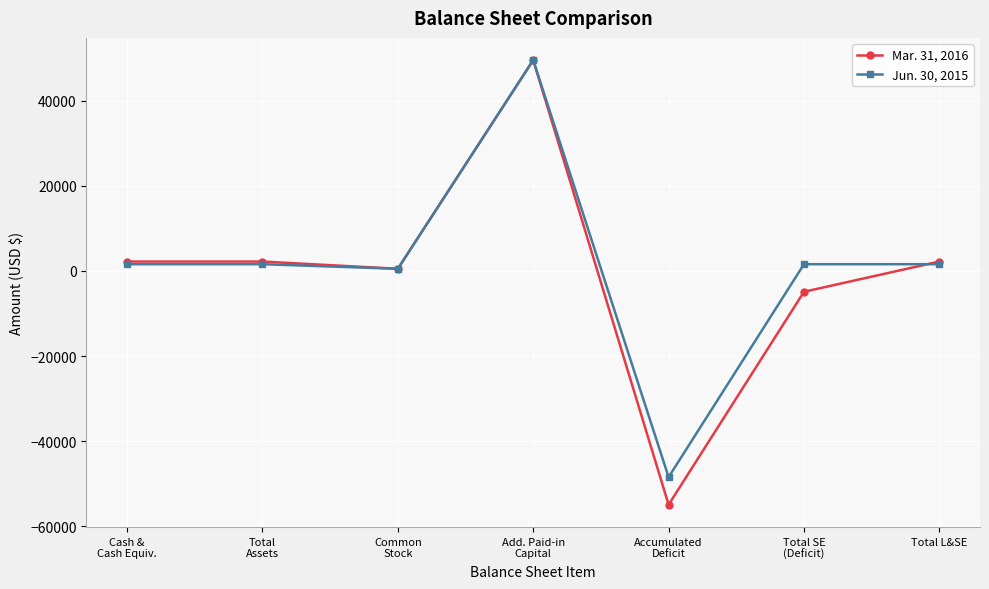

Which series has the largest range (max minus min)?

Mar. 31, 2016